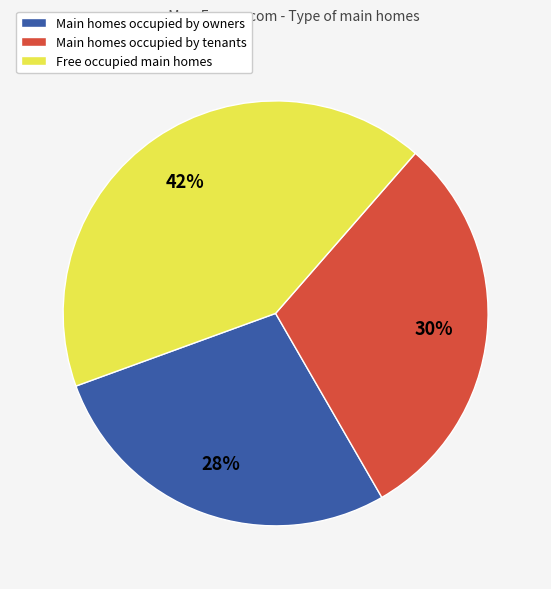

To the nearest percent, what is the difference between the largest and smallest slice percentages?

14%